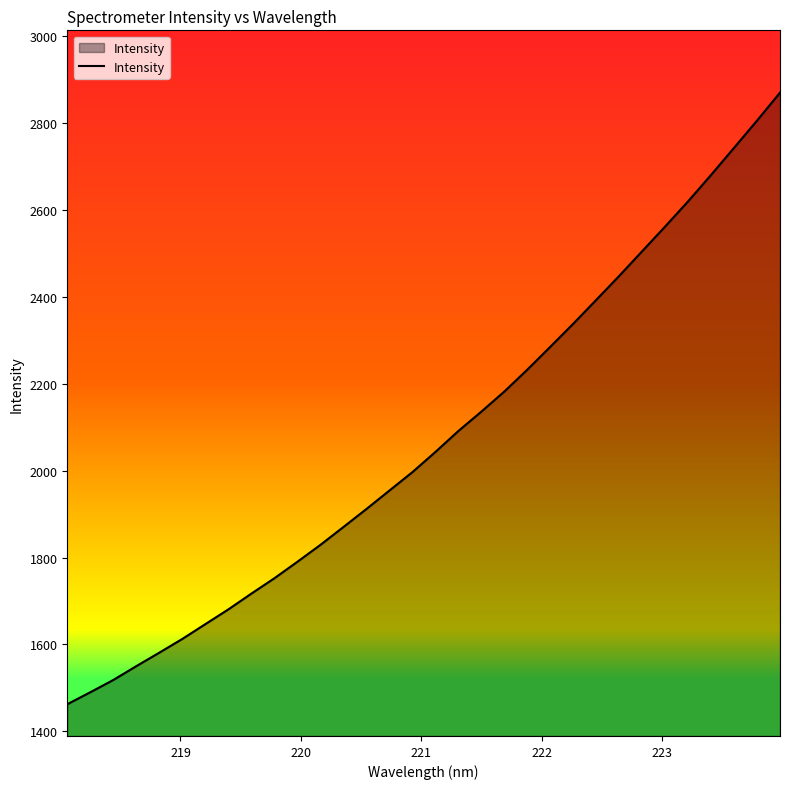

Reading left to right, list all the values displayed in this chart.

1462.2	1489.8	1518.0	1549.9	1581.0	1612.6	1646.7	1680.6	1717.0	1752.3	1790.3	1829.1	1870.3	1911.7	1954.2	1996.6	2043.1	2091.4	2136.0	2182.3	2232.7	2285.3	2338.5	2393.4	2448.7	2505.5	2562.4	2620.5	2681.3	2743.6	2806.3	2870.6